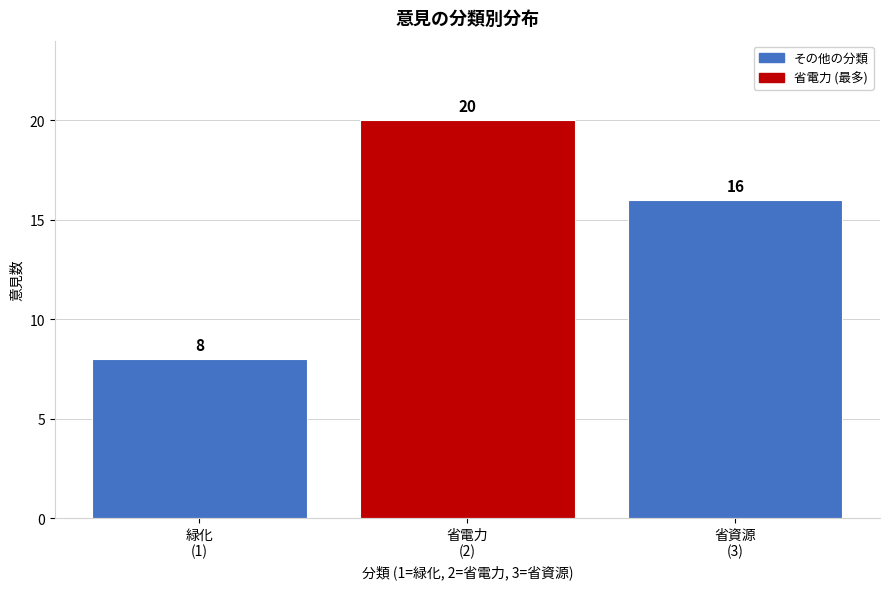

Reading right to left, what are all the values shown in this chart?

16	20	8